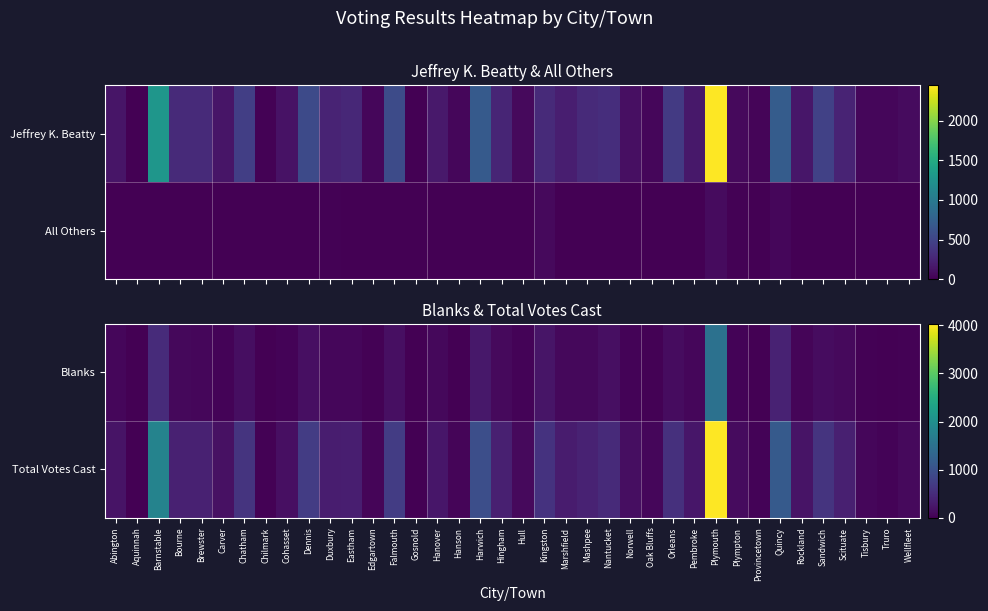

How many values in the Total Votes Cast series are below 302?

19